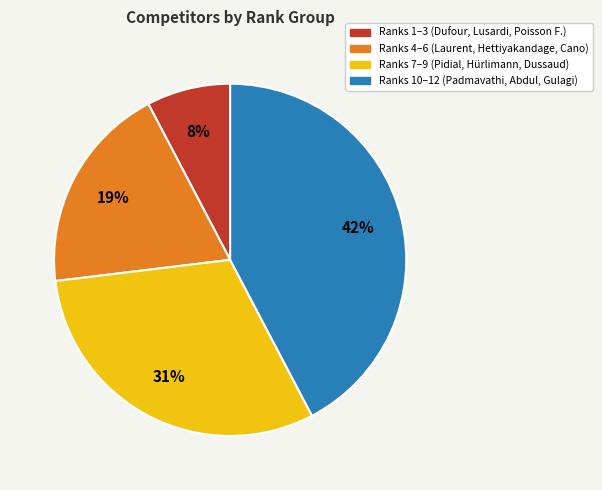

To the nearest percent, what is the average slice percentage?

25%